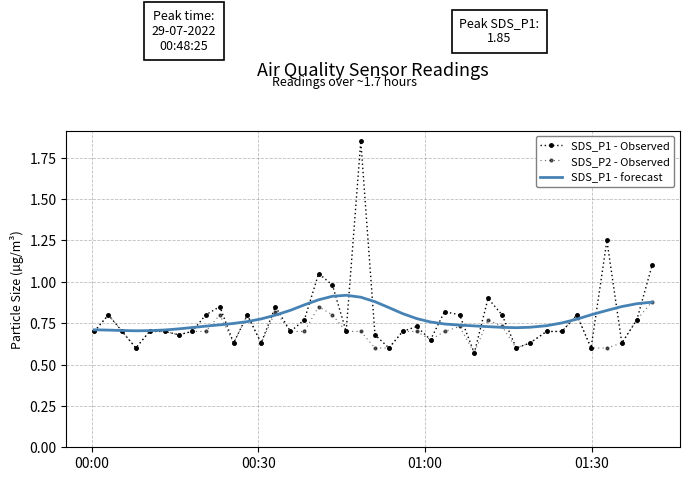

What are all the series names shown in the legend?

SDS_P1 - Observed, SDS_P2 - Observed, SDS_P1 - forecast